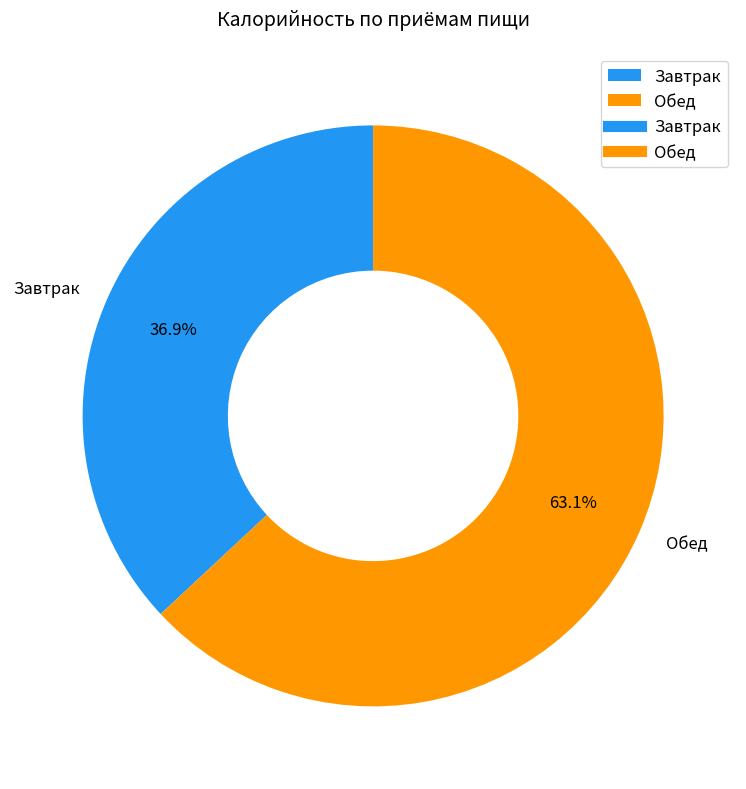

What percentage is the Обед slice, to the nearest percent?

63%